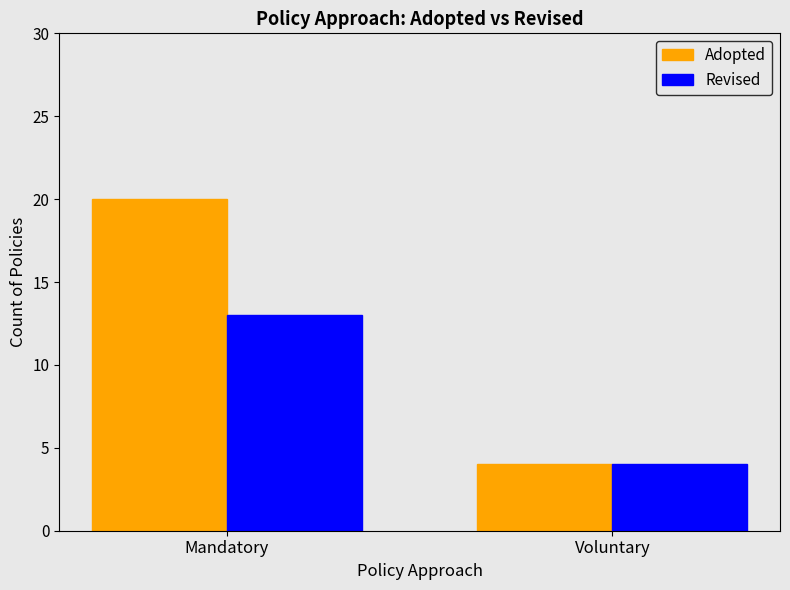

Which category has the lowest value in the Adopted series?

Voluntary